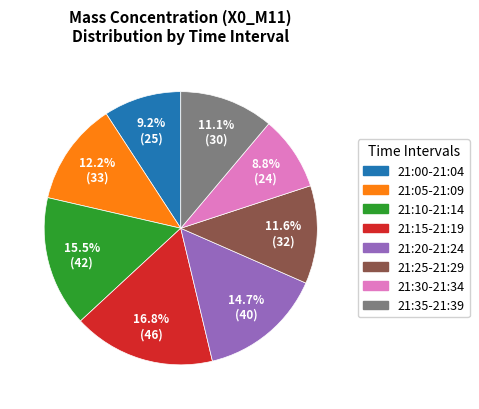

What portion of the pie excludes 21:20-21:24?

85.3%